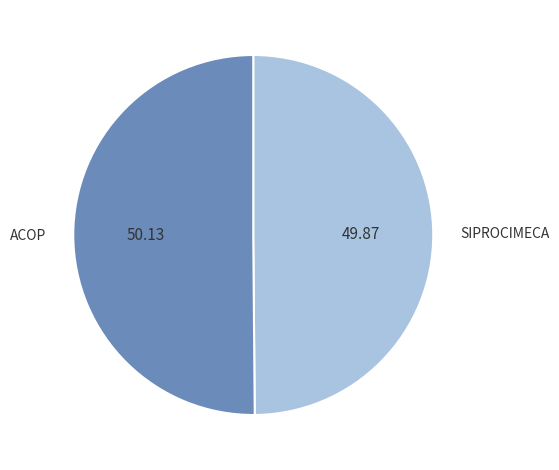

Approximately how many times larger is the value at ACOP compared to SIPROCIMECA?

1.0